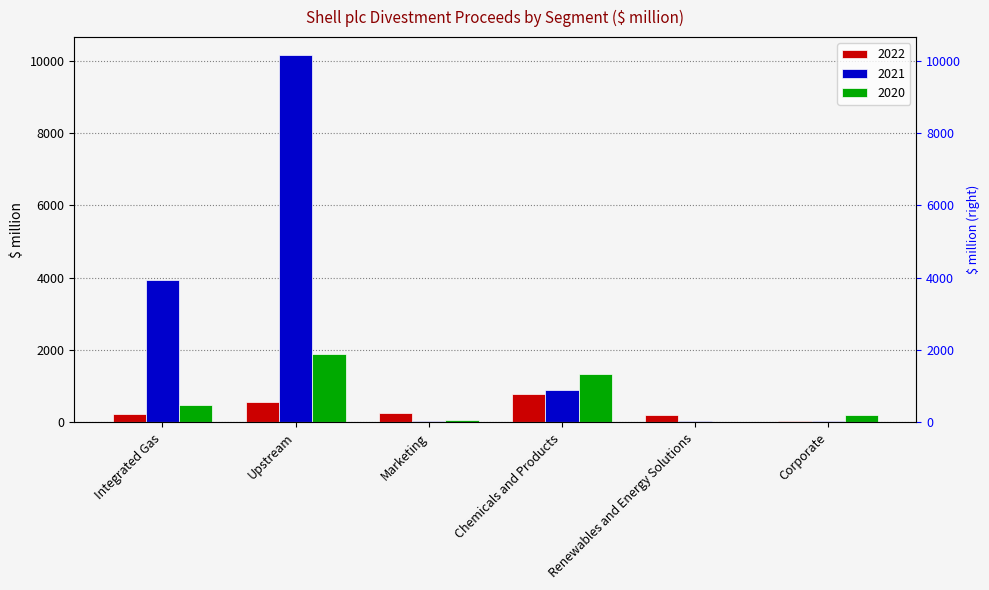

Count the number of data series in this chart.

3